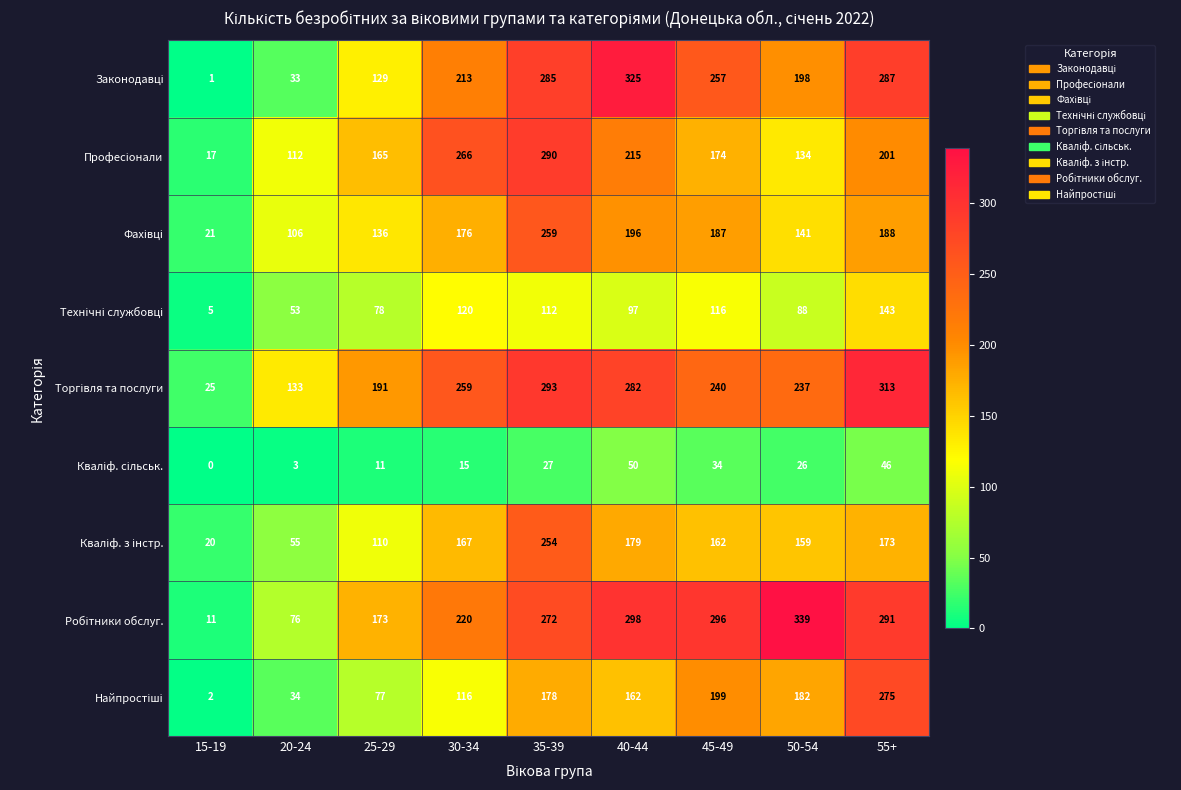

What is the spread (max minus min) of values at 55+?

267